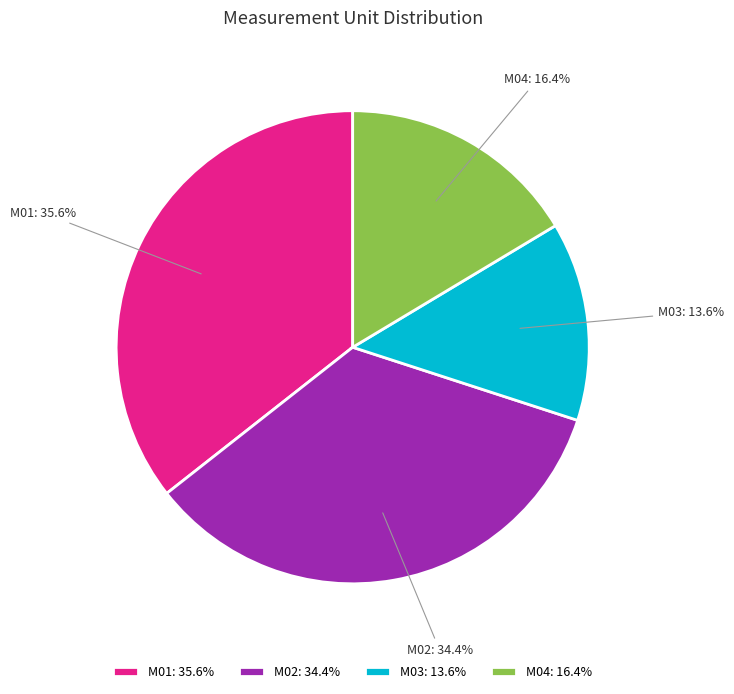

Count the number of slices in the pie.

4